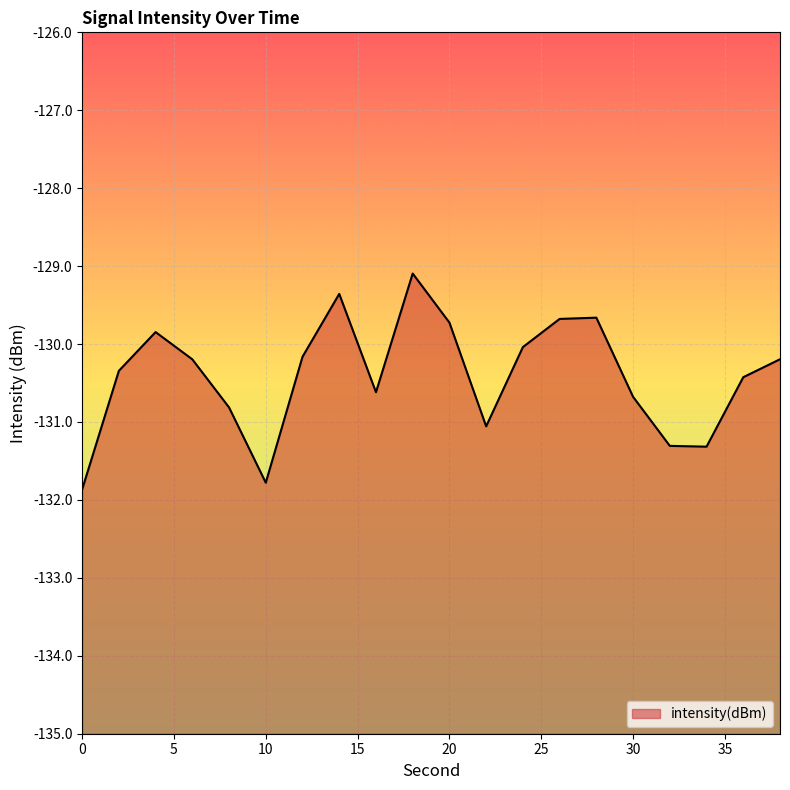

Does the chart display data point markers on the line(s)?

No